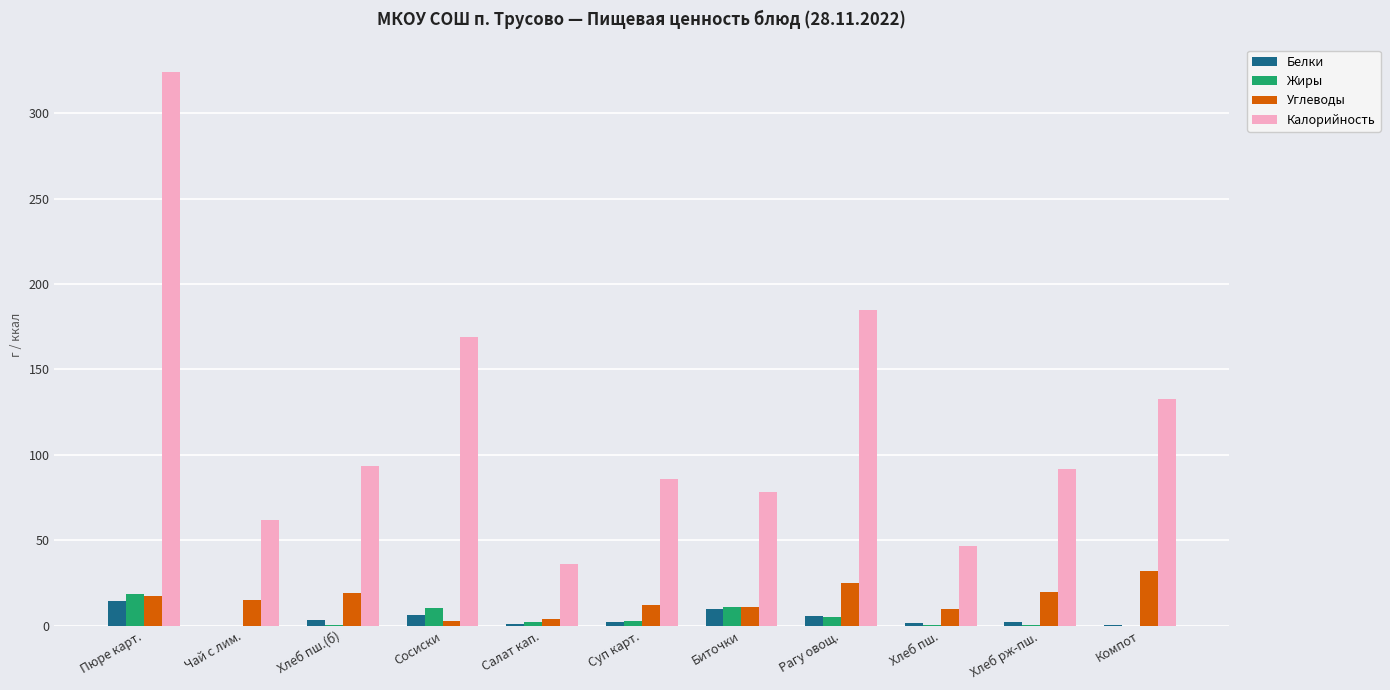

The value of Жиры at Биточки is 10.9. True or false?

True